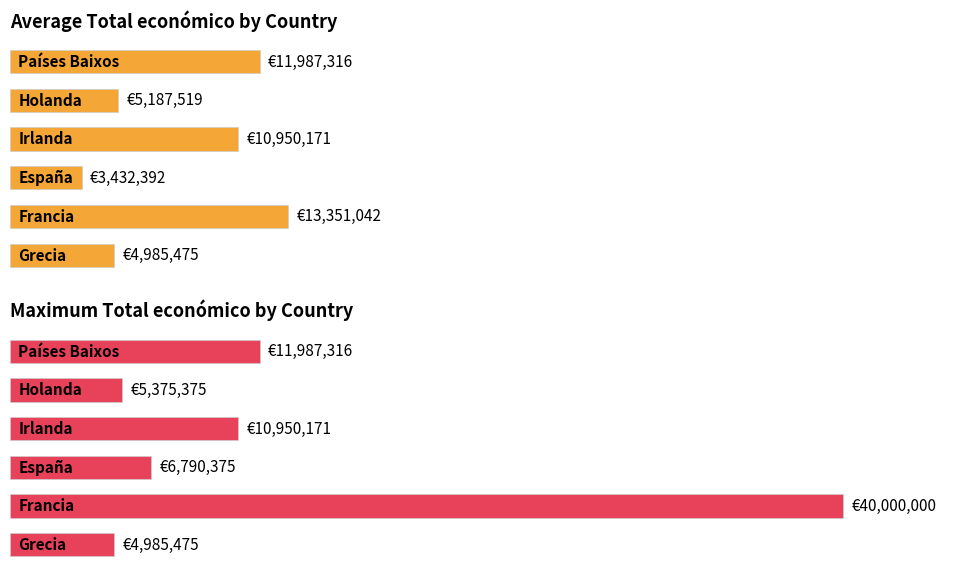

True or false: Maximum Total económico has a value of 3639466 at 2.

False